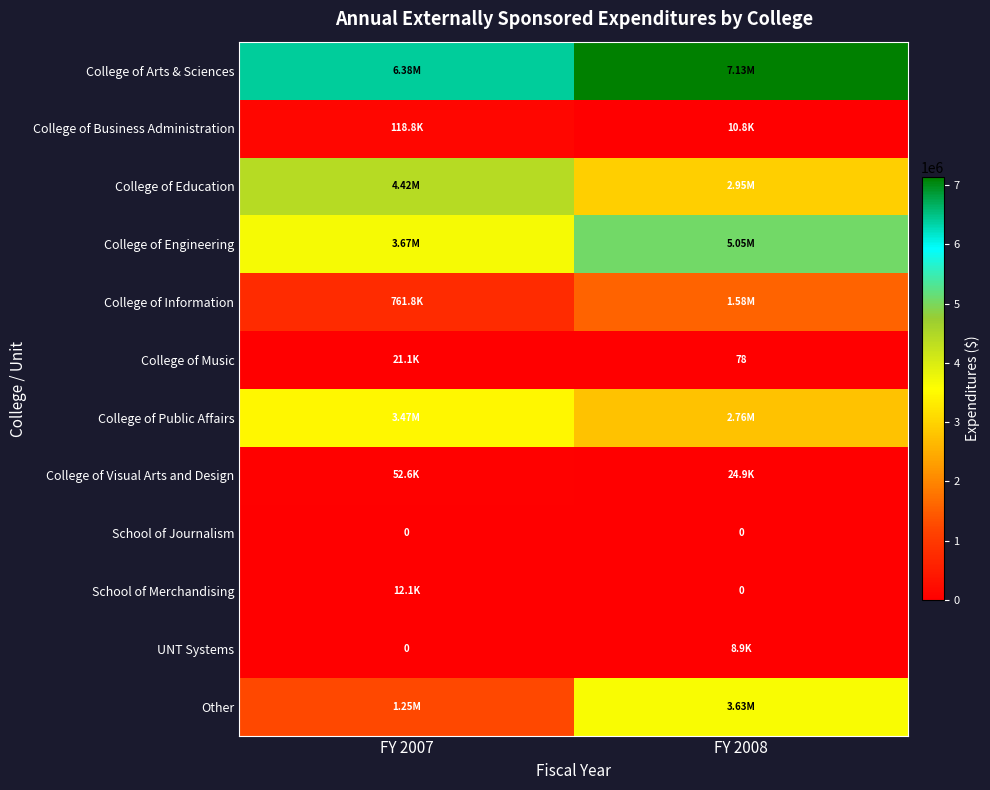

At which label is College of Engineering closest to 4361275?

FY 2007